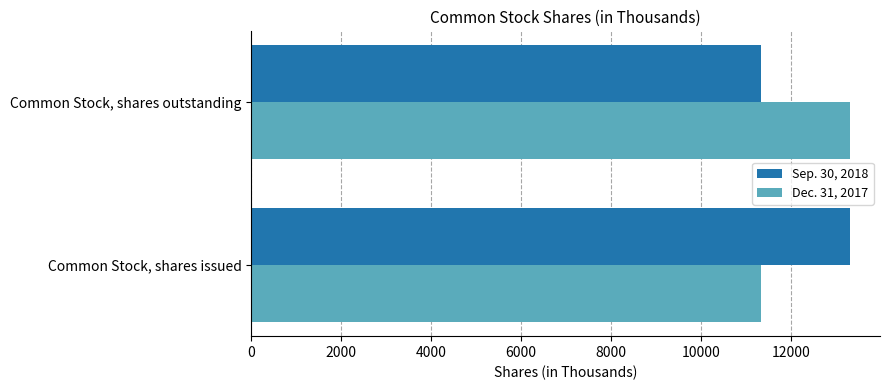

List the labels in order of Sep. 30, 2018 value, largest first.

Common Stock, shares issued, Common Stock, shares outstanding